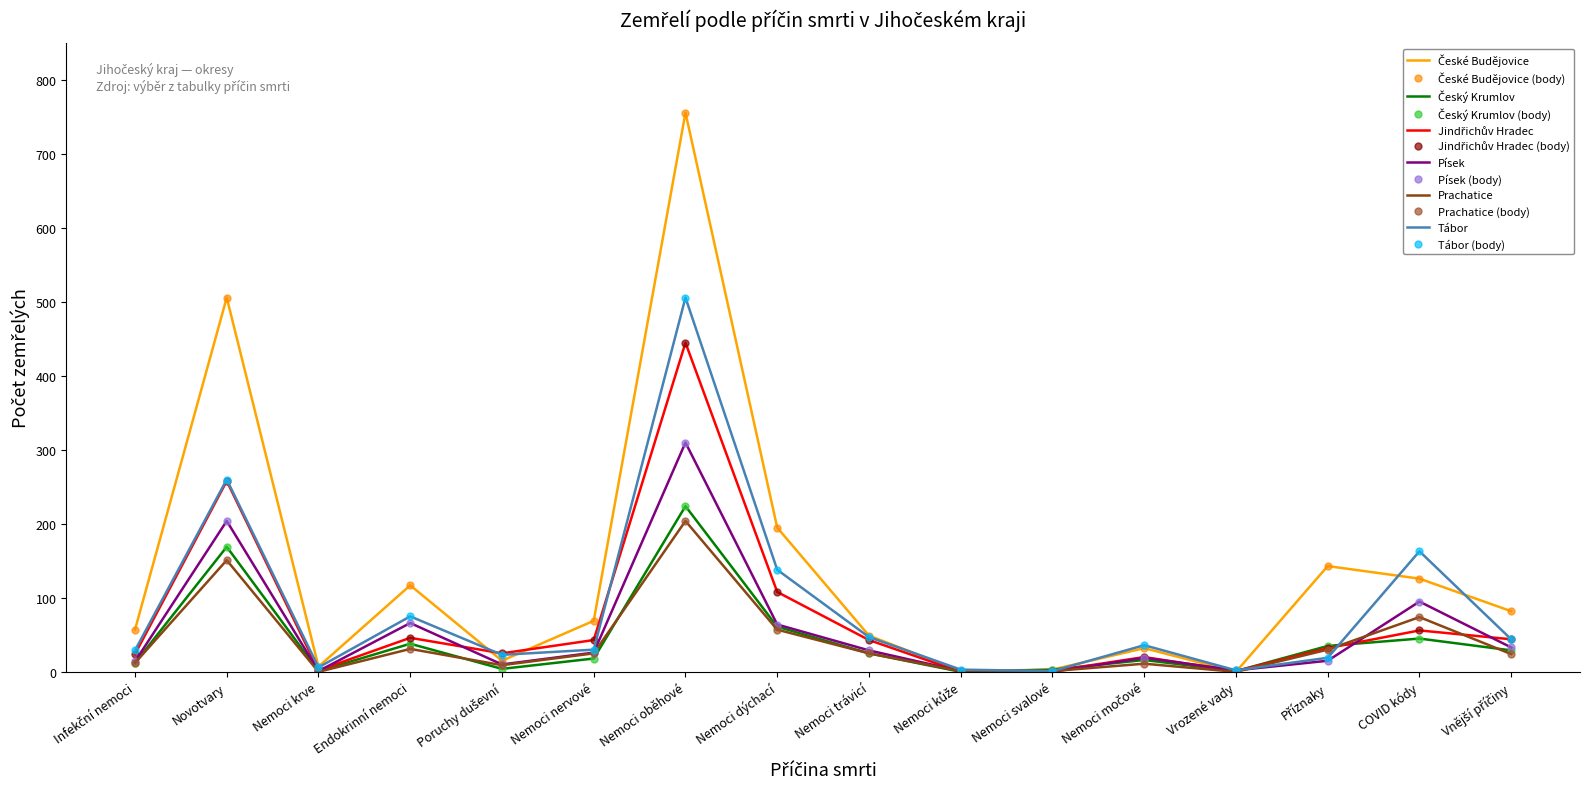

Count the number of data series in this chart.

6